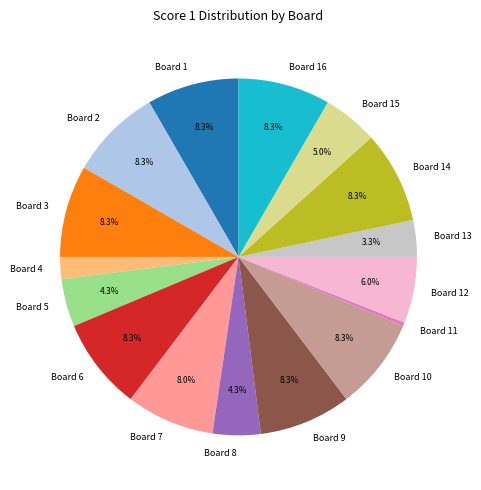

What percentage do Board 9 and Board 6 together represent?

16.7%